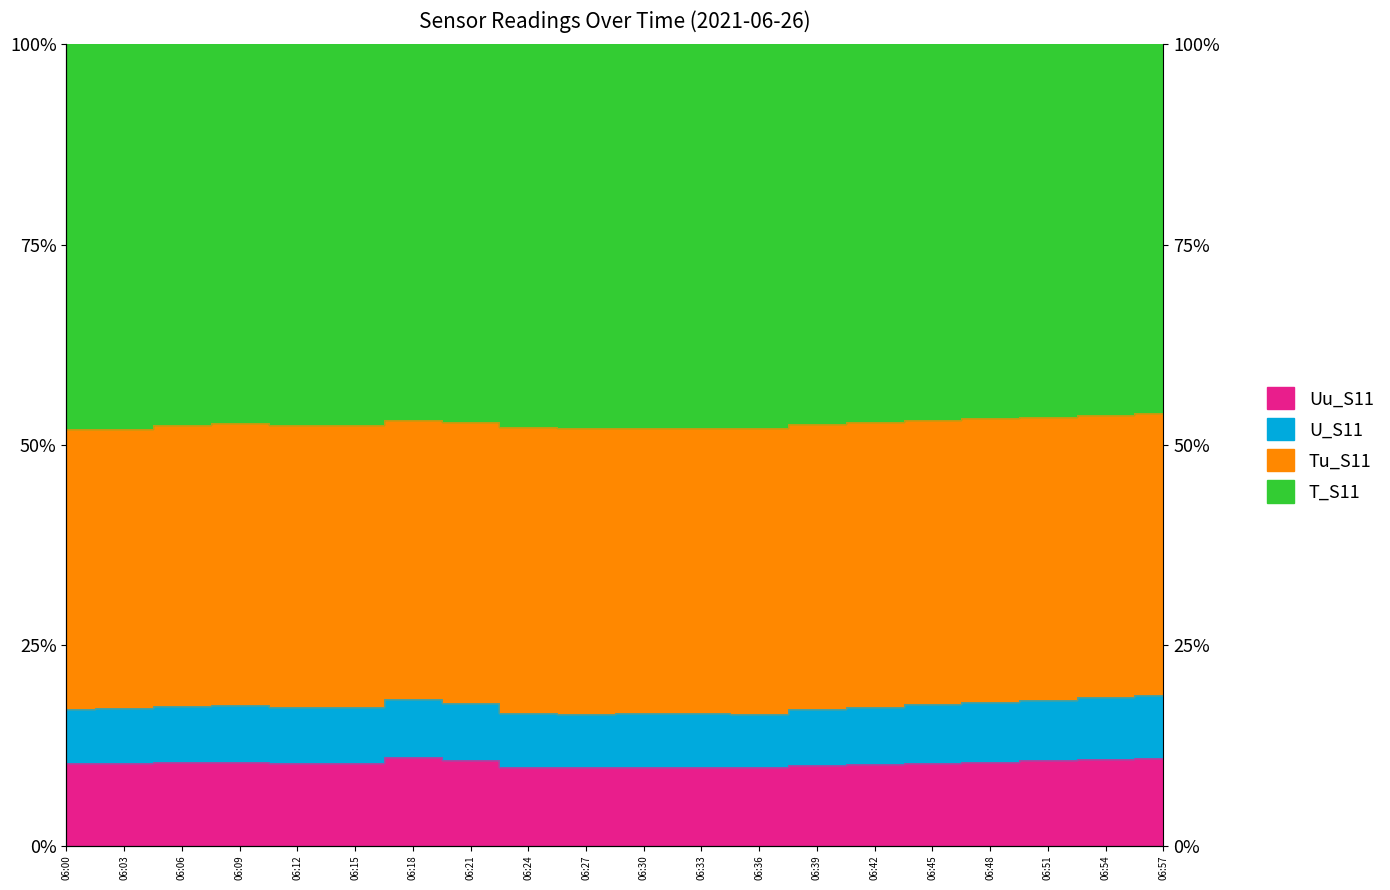

Between 06:06 and 06:30, which is larger?

06:06